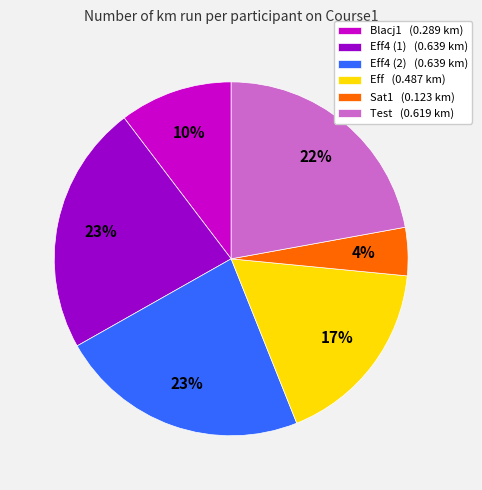

Which category has the smallest portion of the pie?

Sat1 (0.123 km)